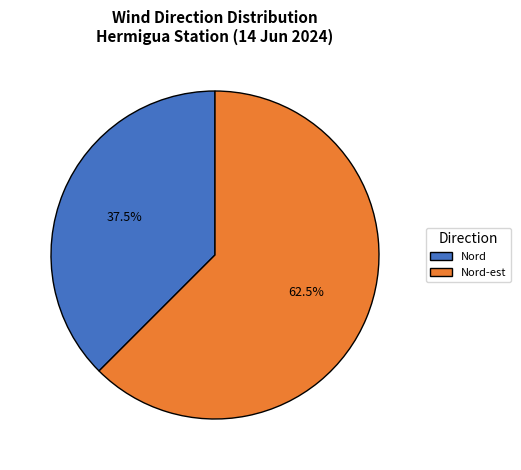

Is there a majority slice in this chart?

Yes